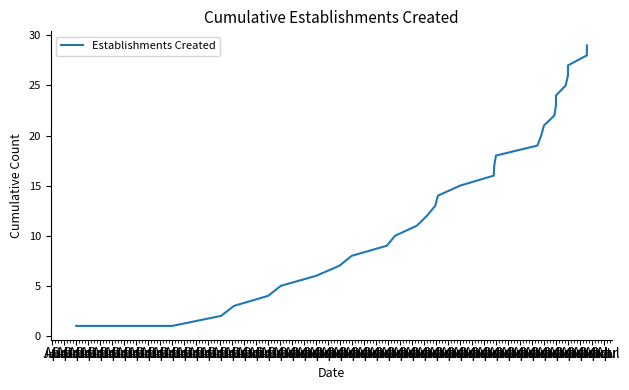

What is the value of the 11th point from the left?

1